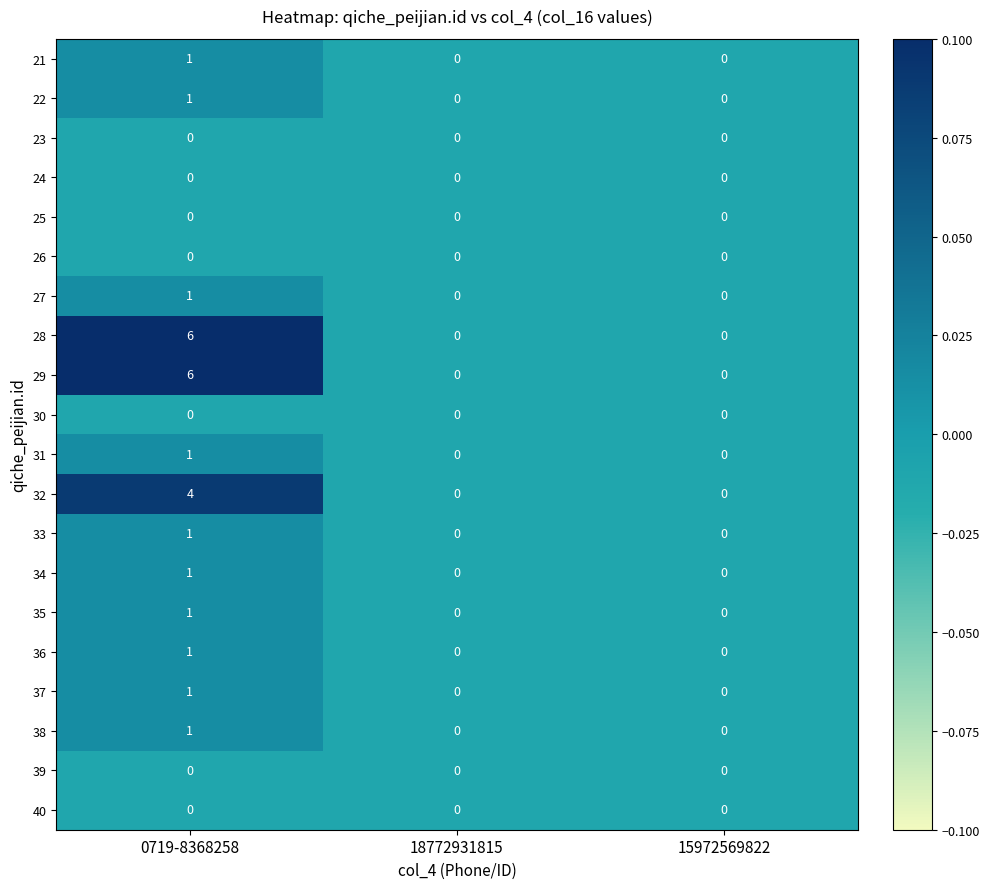

What is the maximum value for 32?

4